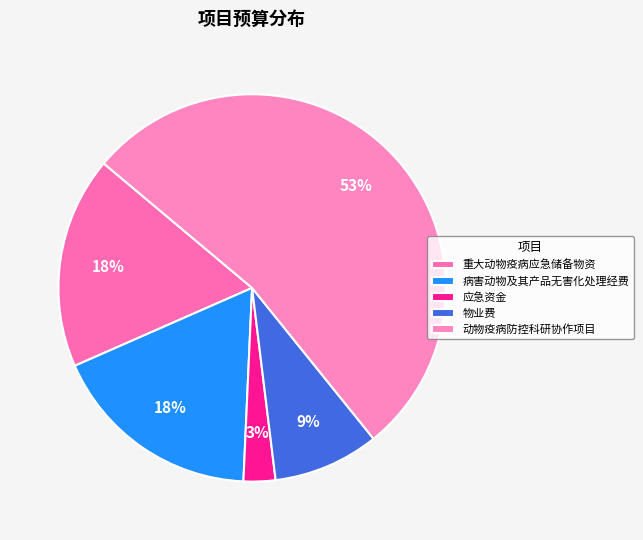

What is the total percentage of 应急资金 and 物业费?

11.5%